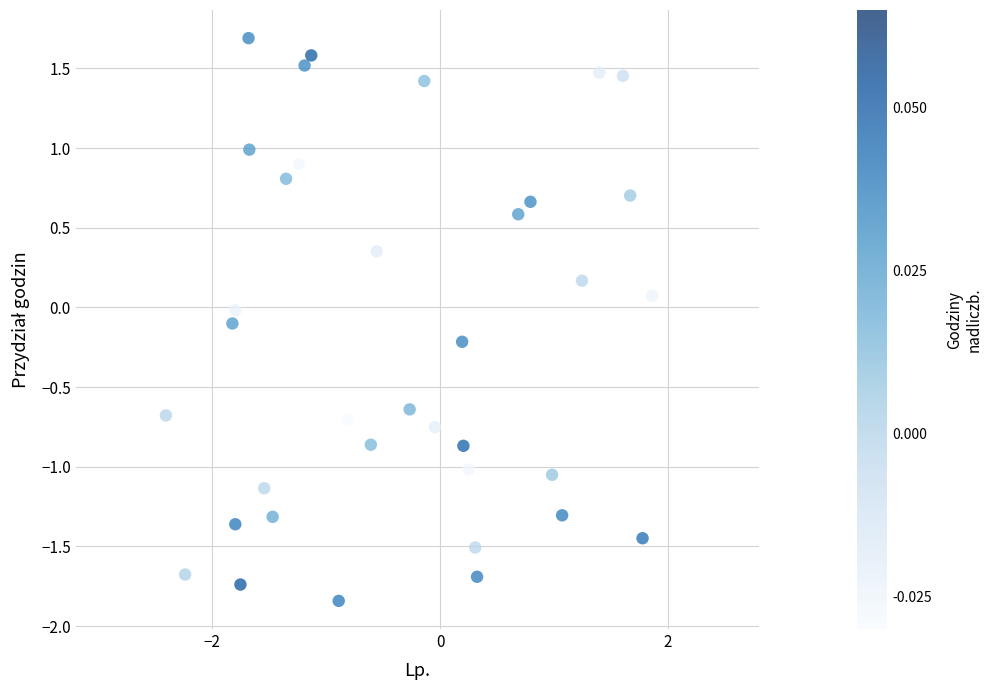

What is the range of X values (max minus min)?

4.3